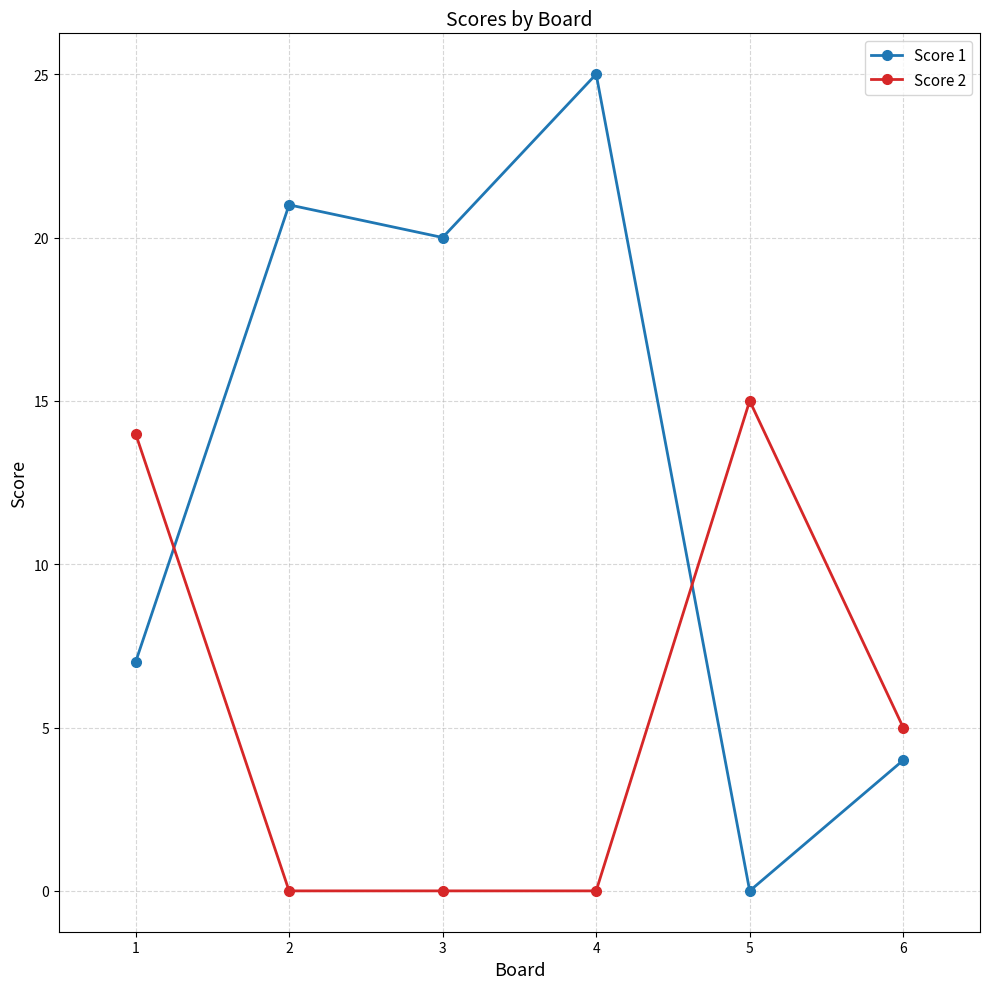

At which label does Score 2 reach its peak?

5